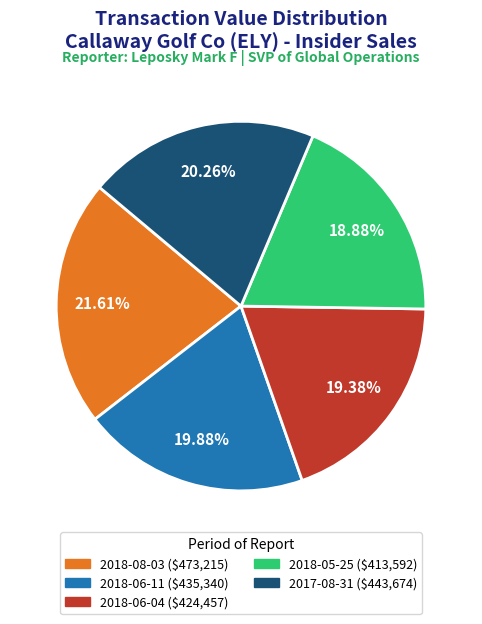

What percentage is the 2018-06-11 slice, to the nearest percent?

20%